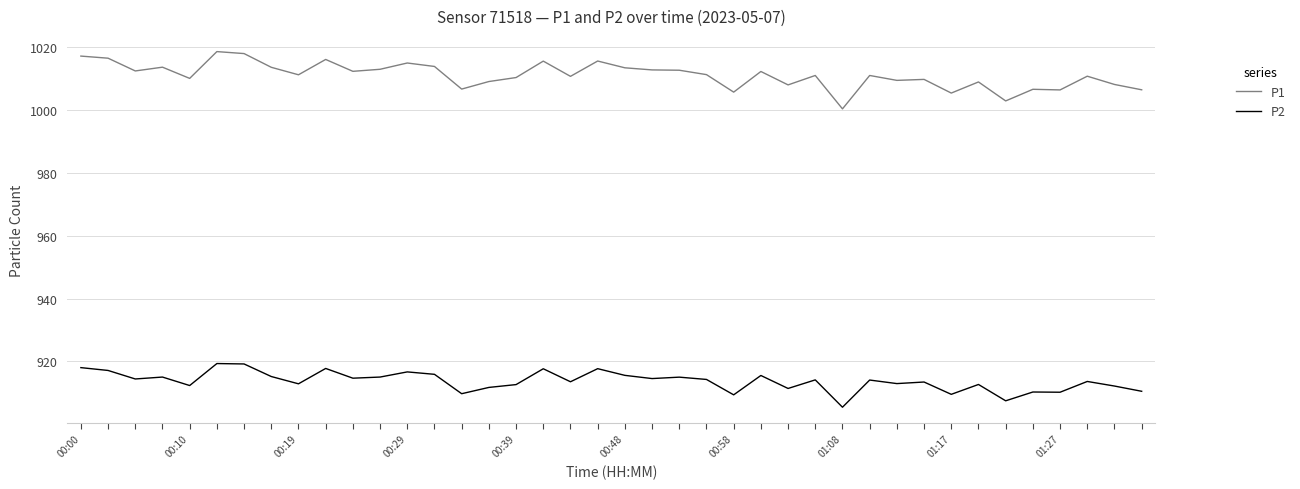

Which series has the largest total across all categories?

P1